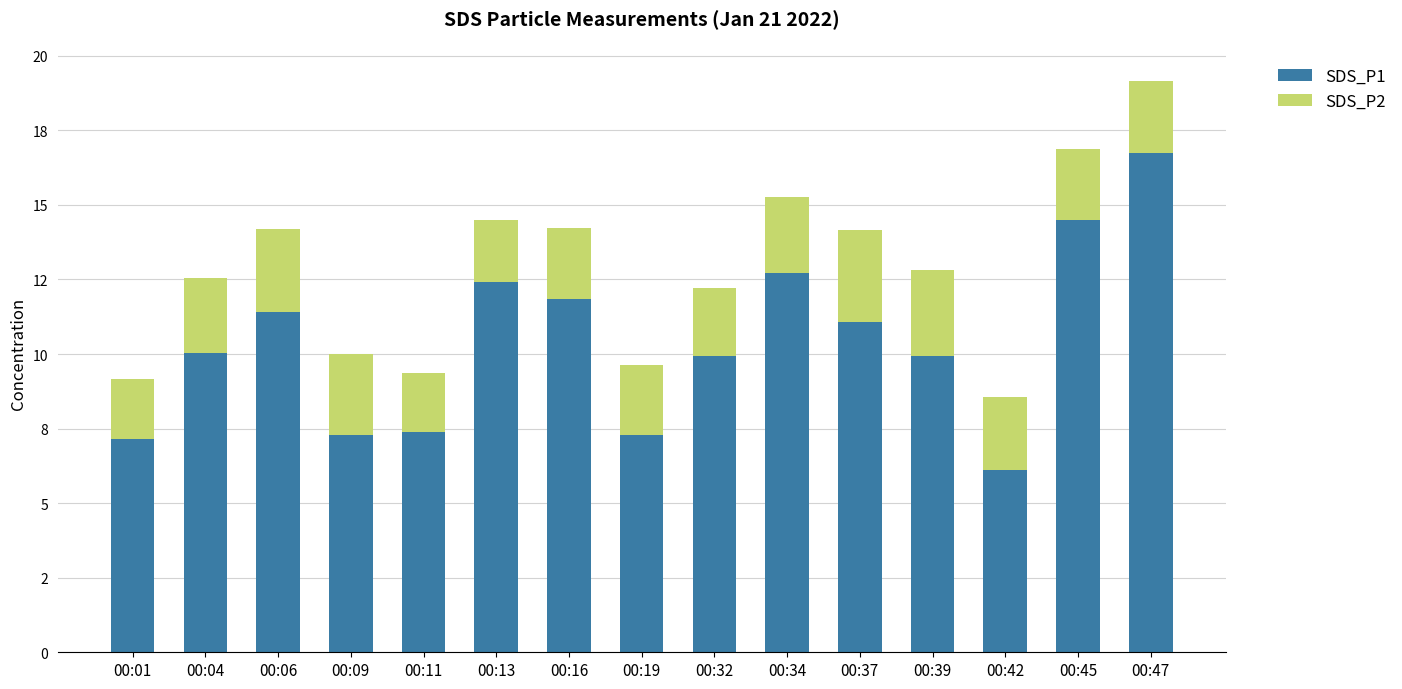

What are all the series names shown in the legend?

SDS_P1, SDS_P2